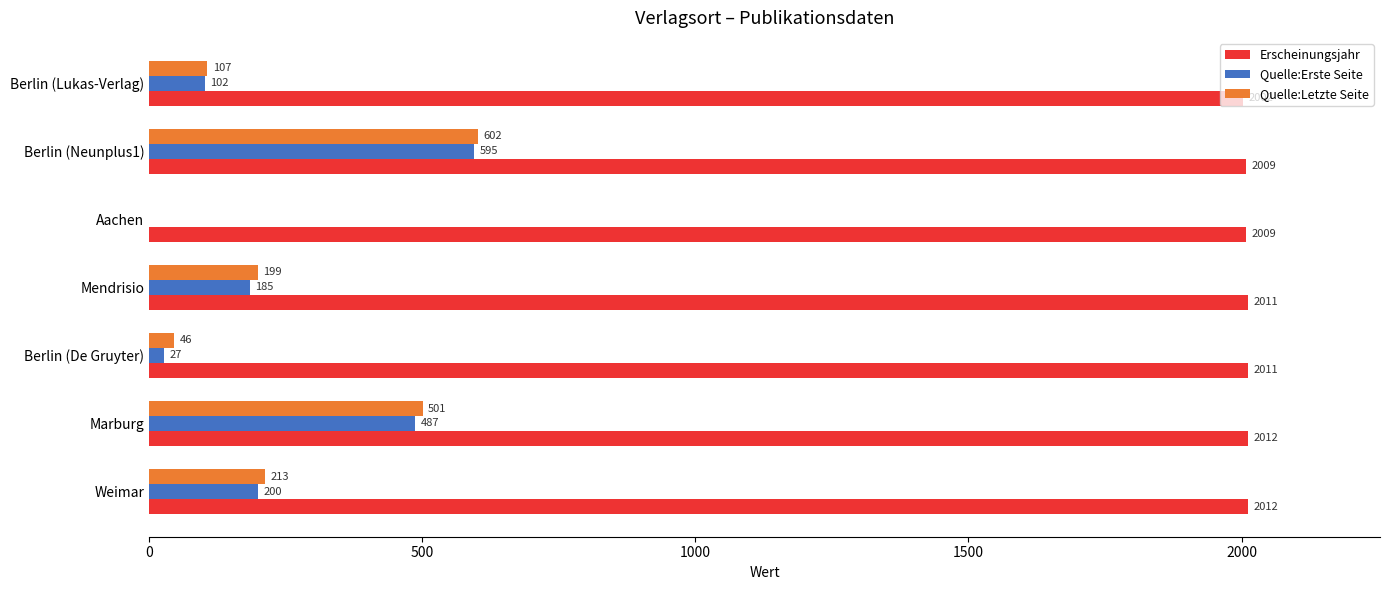

What is the approximate value of Quelle:Letzte Seite at Mendrisio?

199